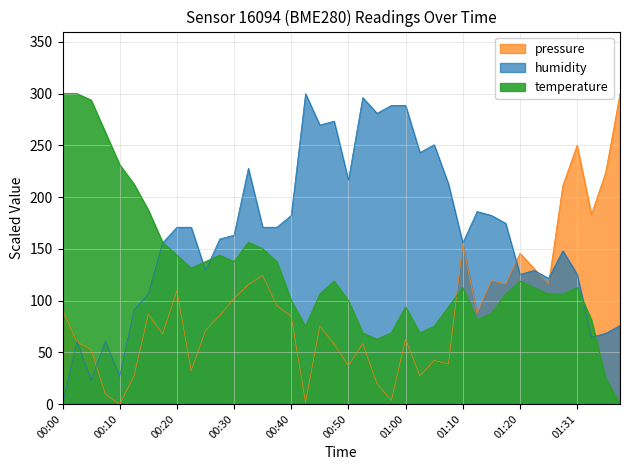

Which label corresponds to the smallest value in the chart?

00:10